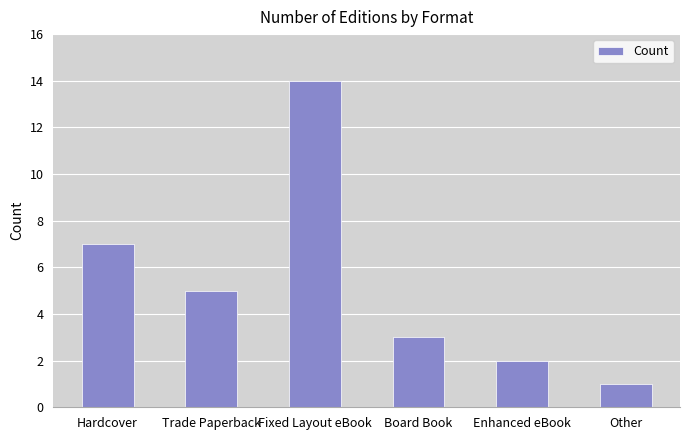

Reading left to right, extract all data points from this chart.

7	5	14	3	2	1